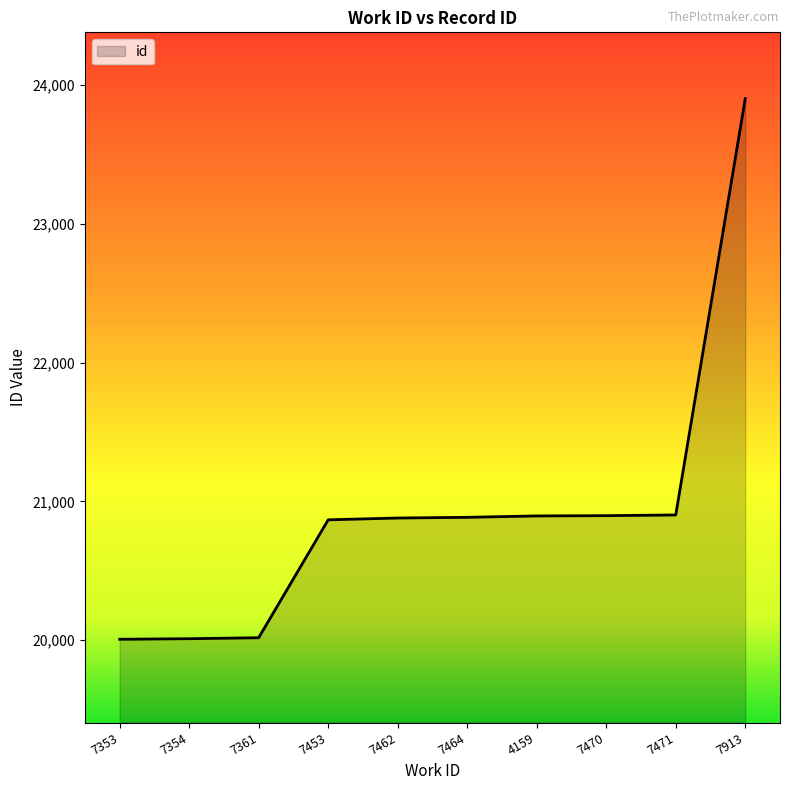

Approximately how many times larger is the value at 7361 compared to 7354?

1.0